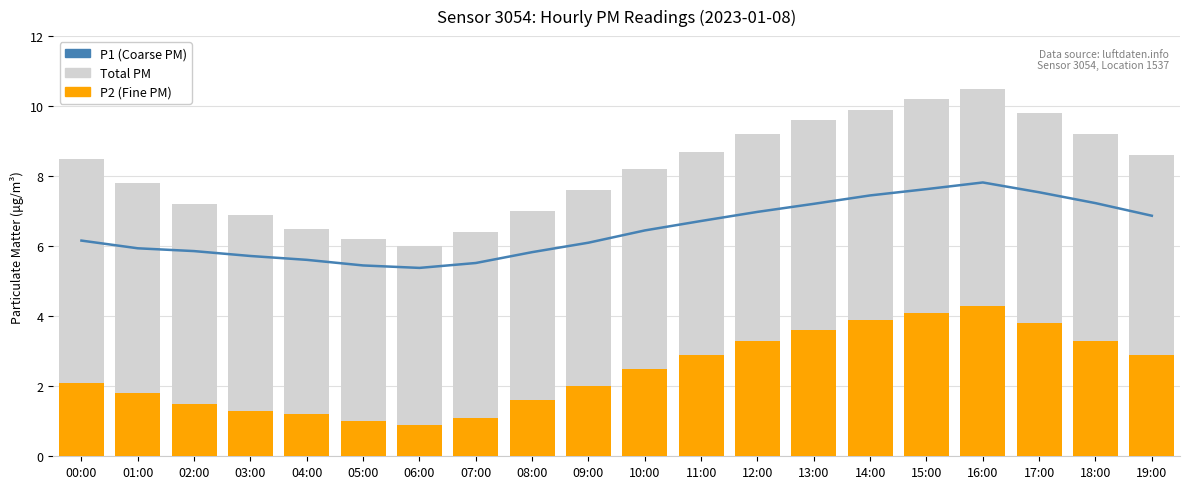

What is the total value across all series at 05:00?

12.7